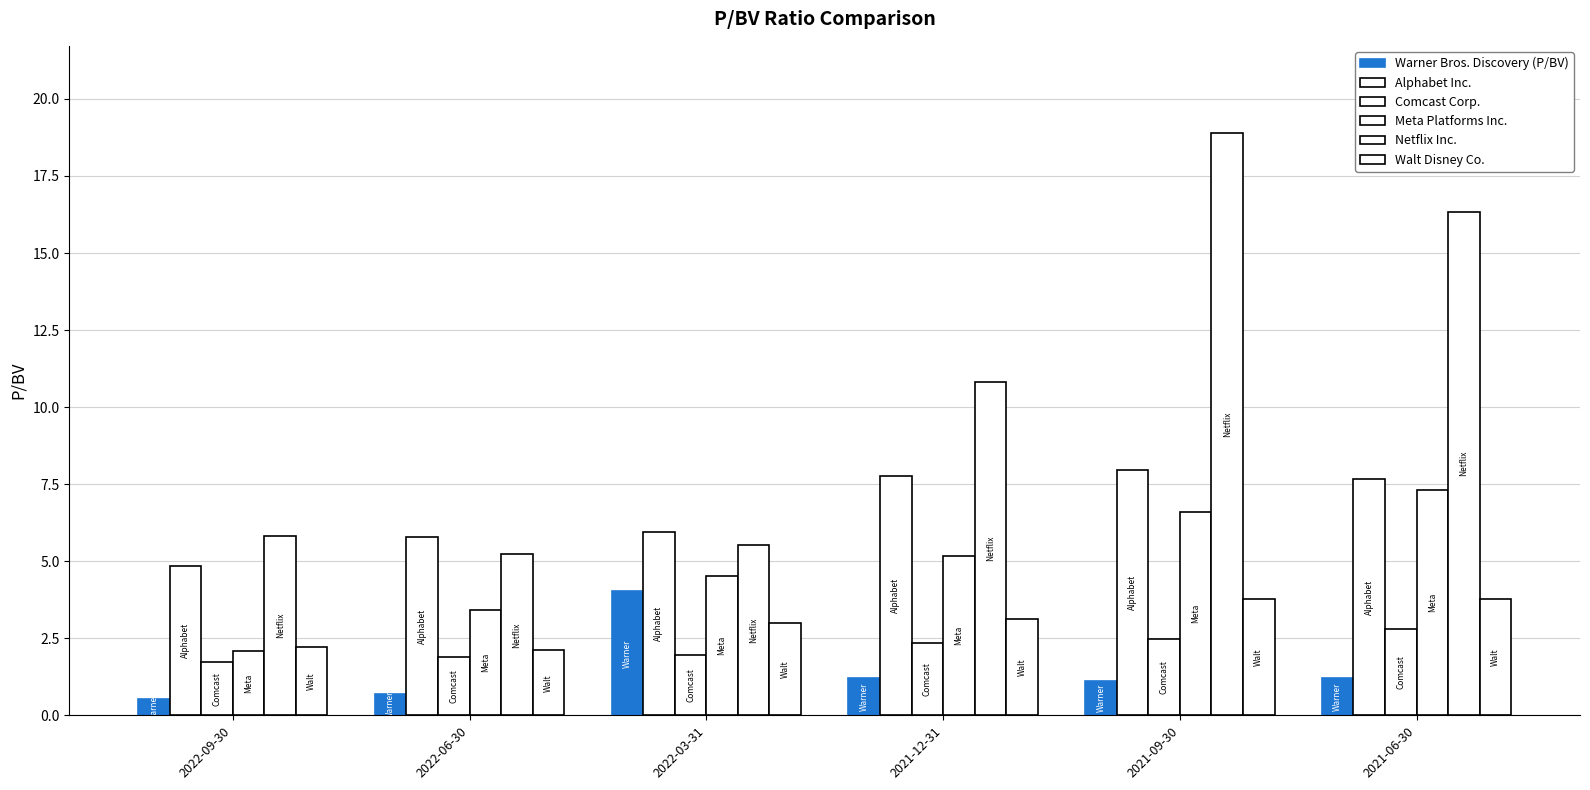

How many categories are shown in the chart?

6